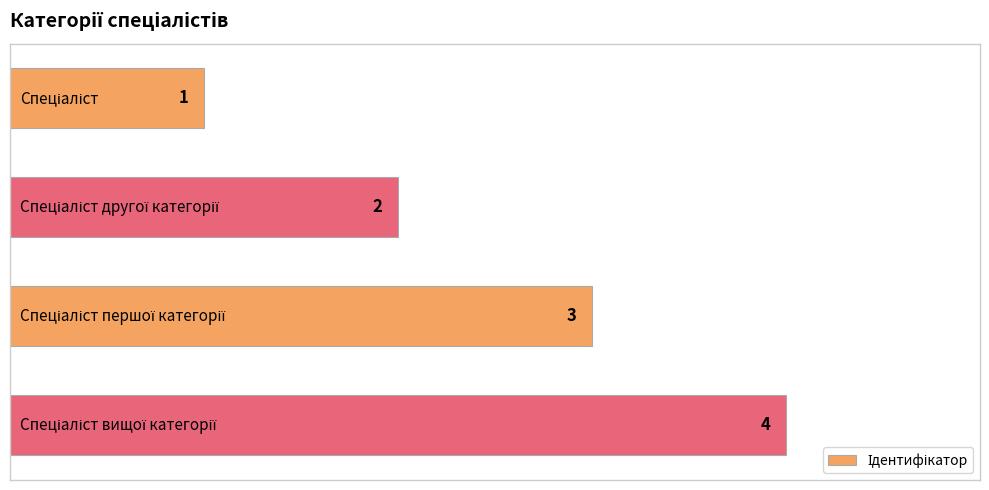

What is the maximum value shown in the chart?

4